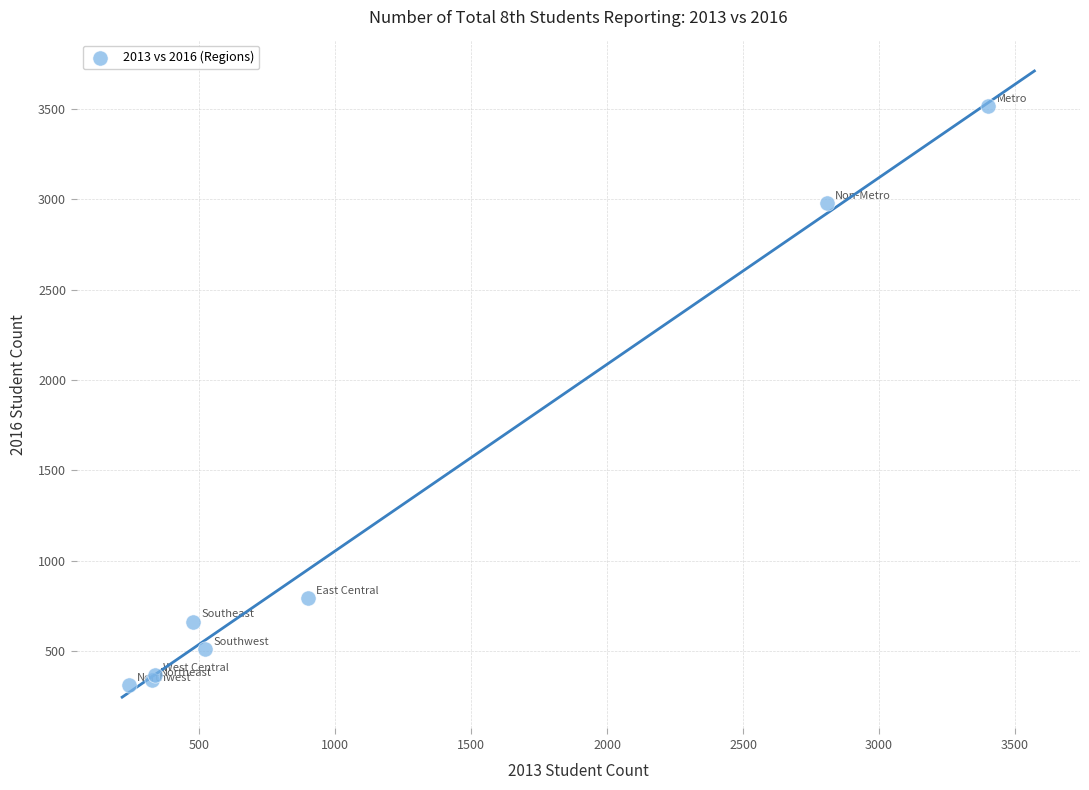

What Y value in the scatter plot is closest to 1912?

2979